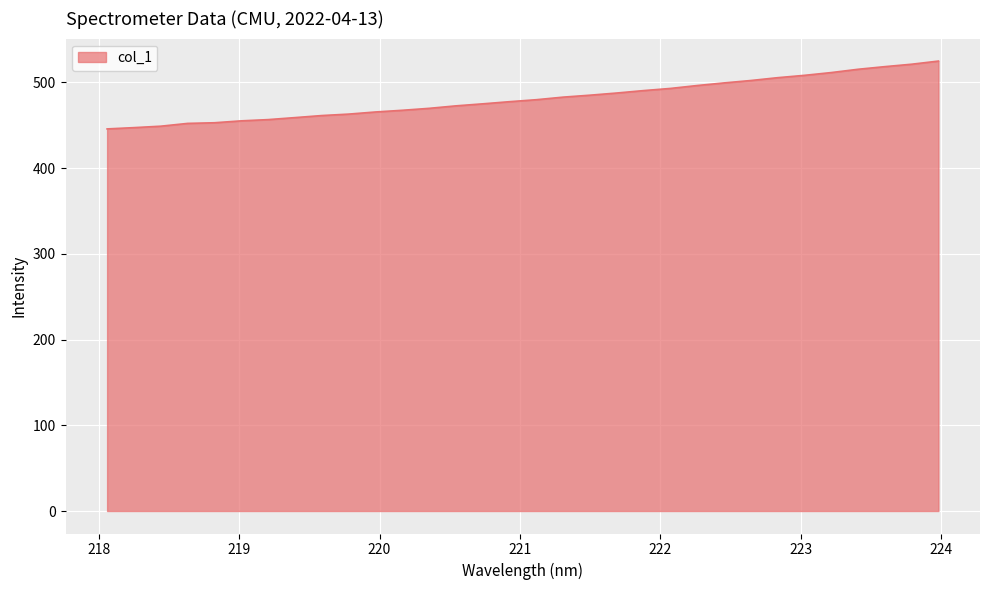

What is the smallest value displayed?

445.8